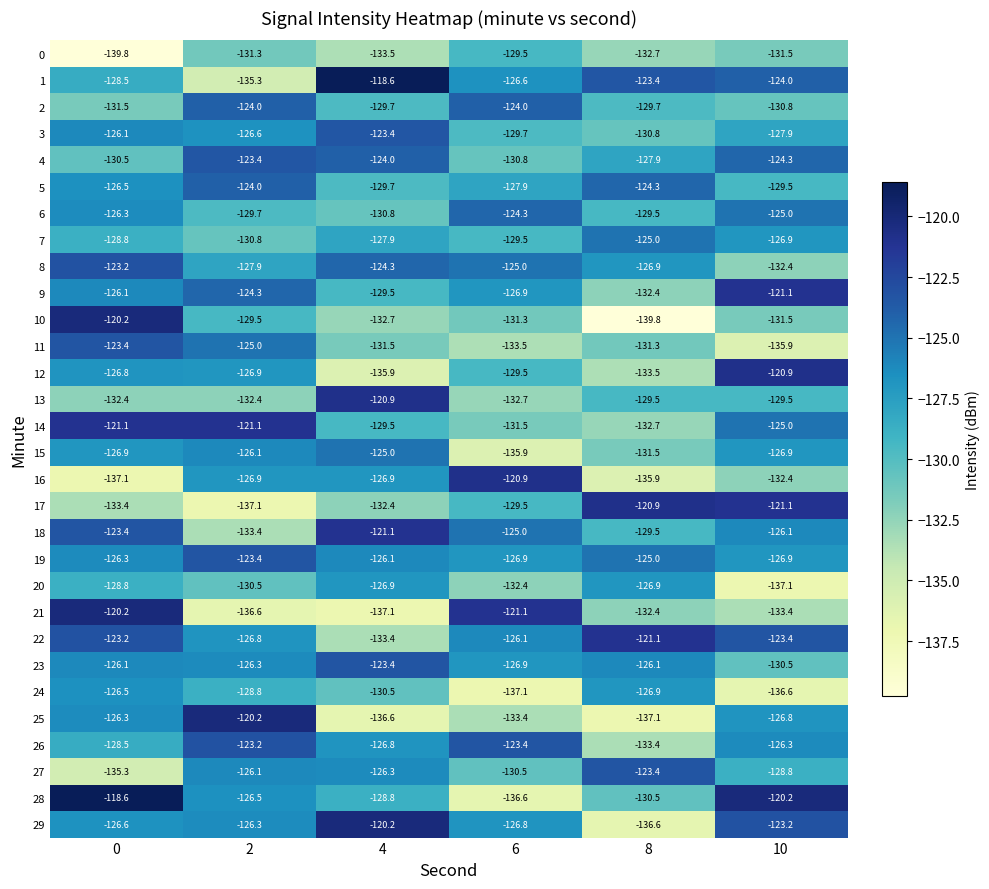

At which label is 29 closest to -128?

6